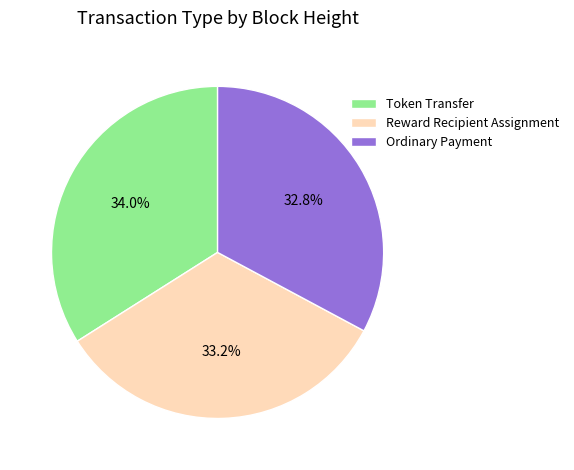

To the nearest percent, what is the difference between the largest and smallest slice percentages?

1%